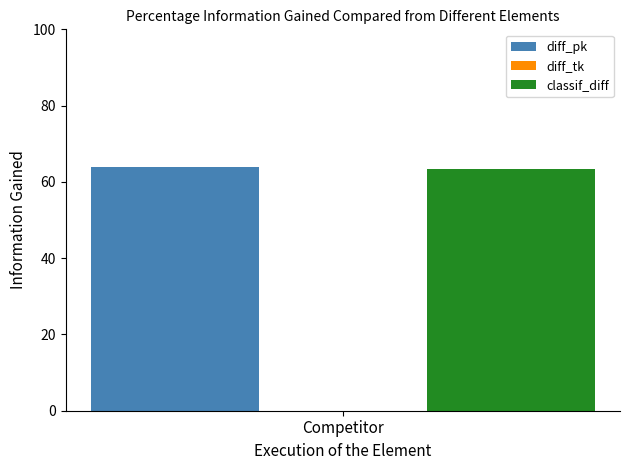

The diff_pk series shows 114.5 at Competitor. True or false?

False